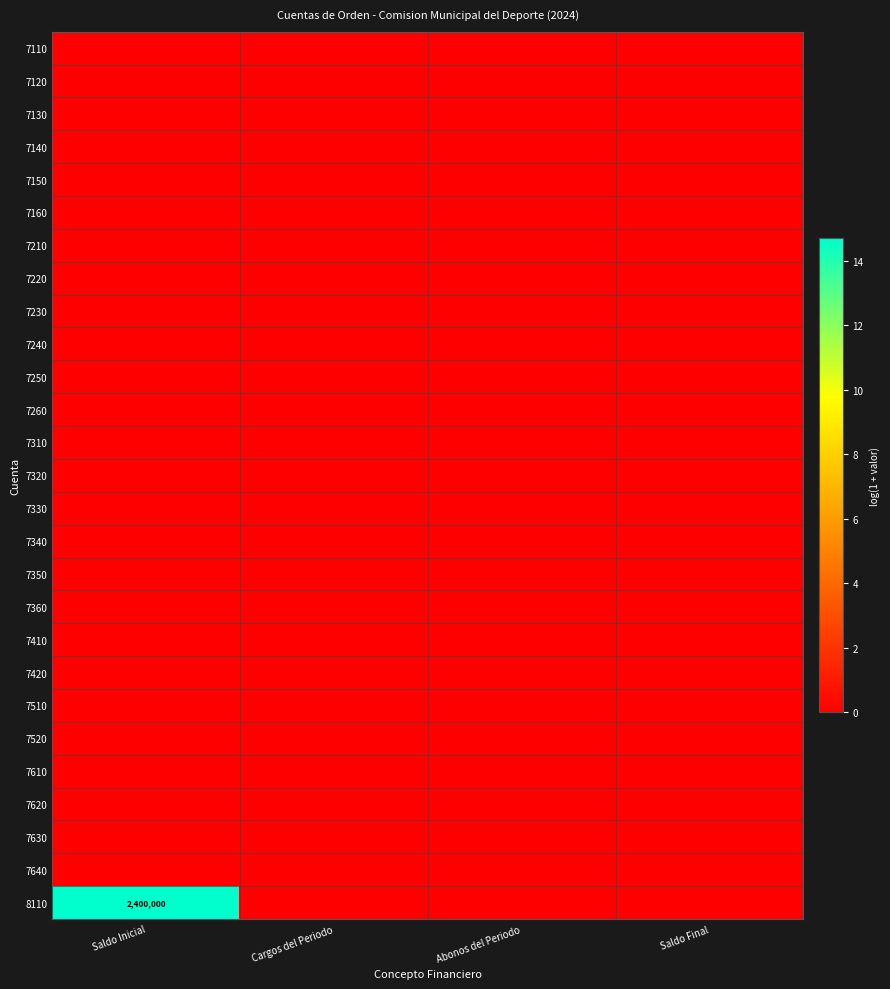

What is the total value across all series at Saldo Inicial?

14.7